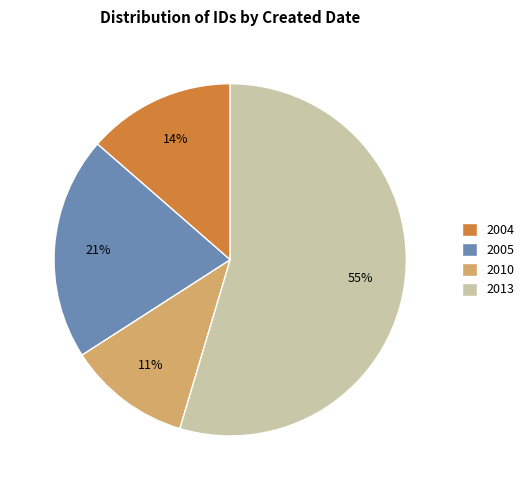

What is the largest slice in the pie chart?

2013